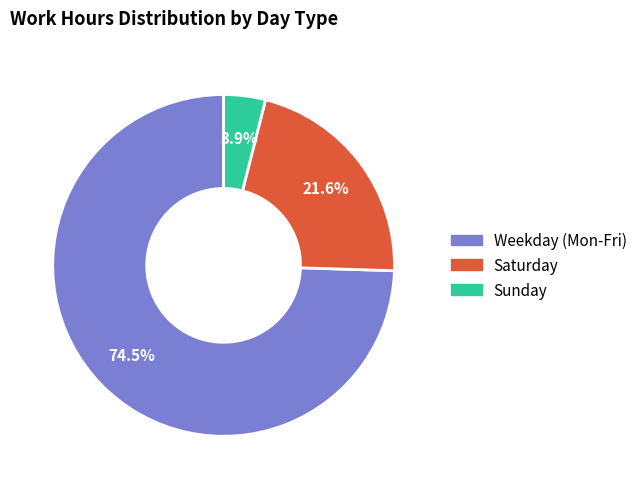

Count the number of slices in the pie.

3